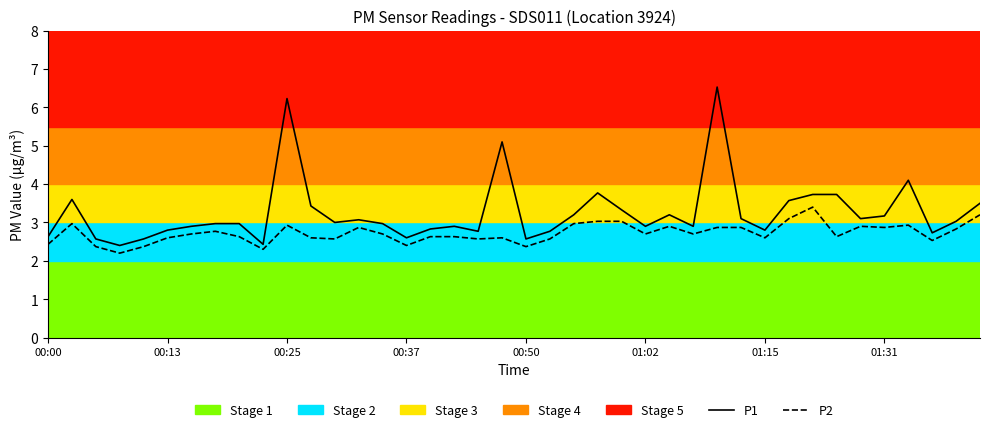

Rank the series by their maximum value, from lowest to highest.

P2, P1